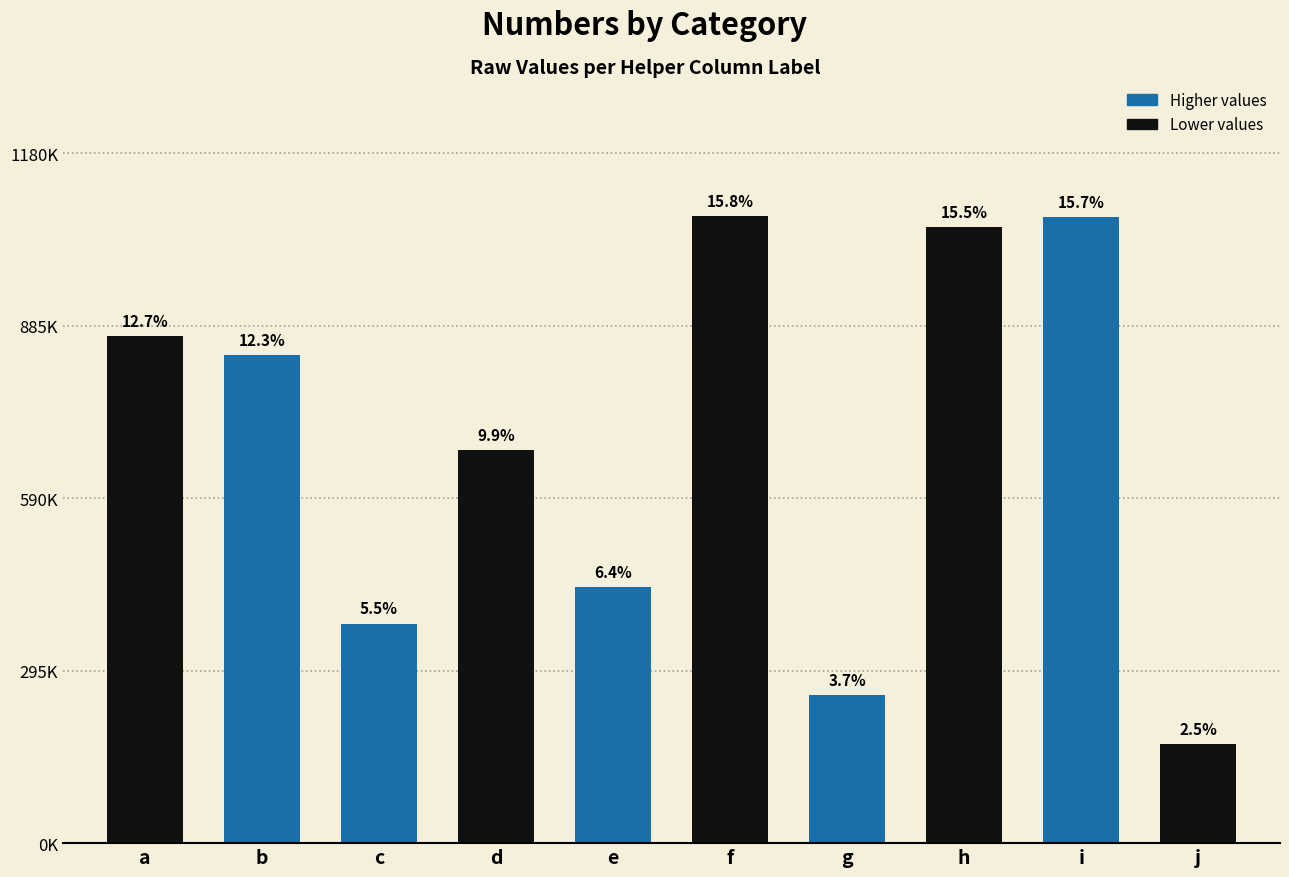

What is the smallest value displayed?

169416